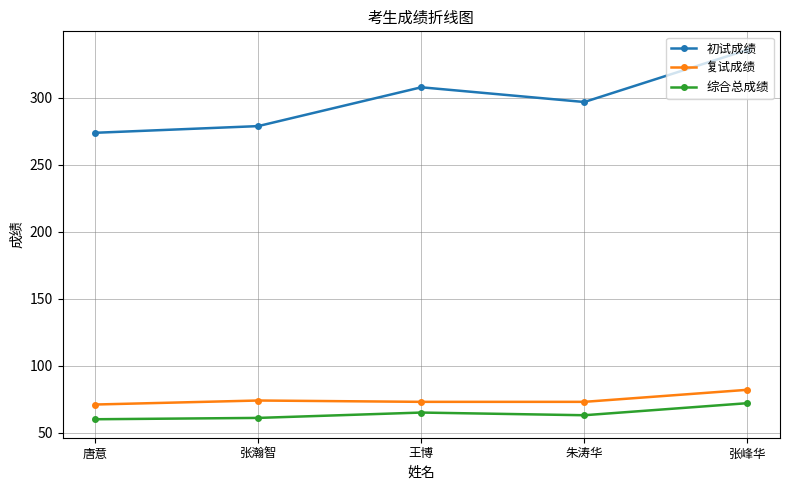

What is the difference between the maximum and second lowest values in the 复试成绩 series?

9